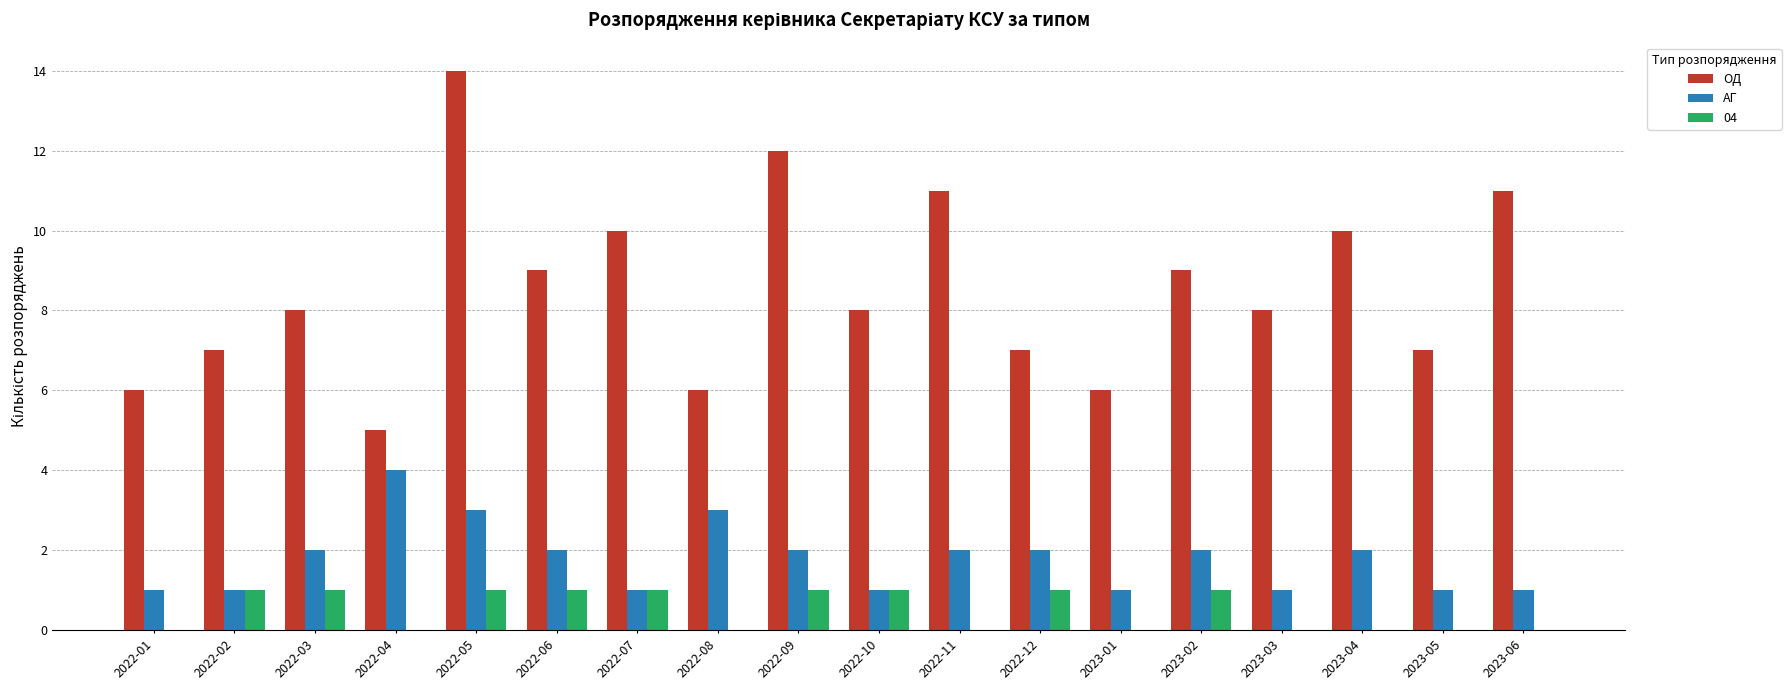

Which series changed the most between 2022-12 and 2023-02?

ОД